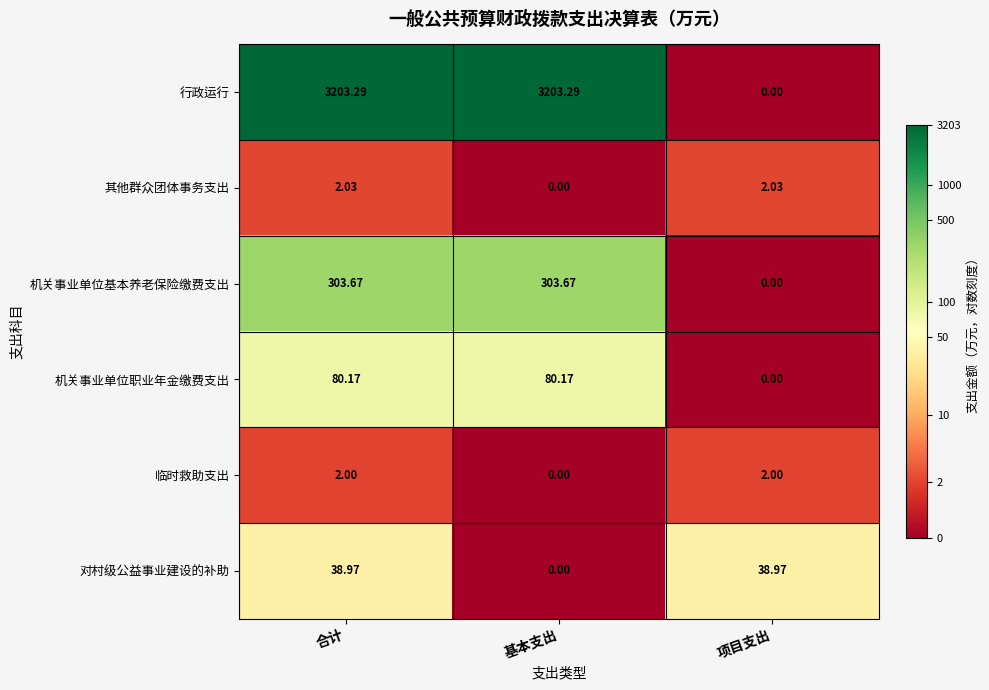

At which label does 行政运行 reach its minimum?

项目支出